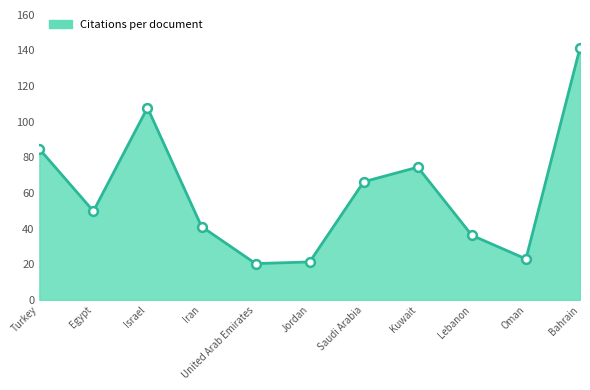

What is the change in value from Saudi Arabia to Lebanon?

-30.1